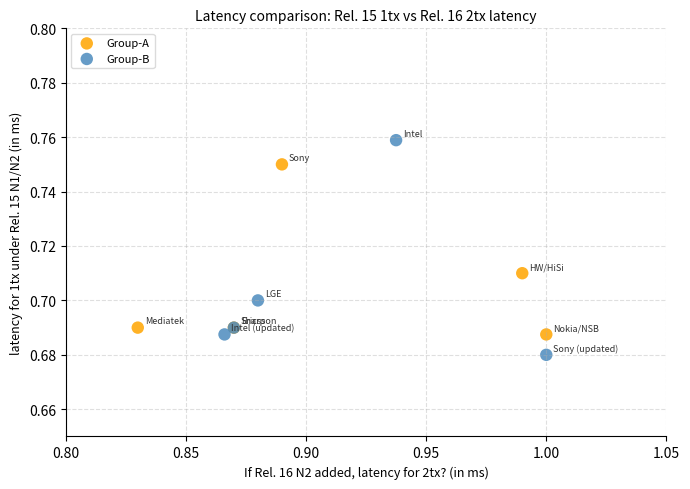

Which series reaches the maximum Y coordinate?

Group-B